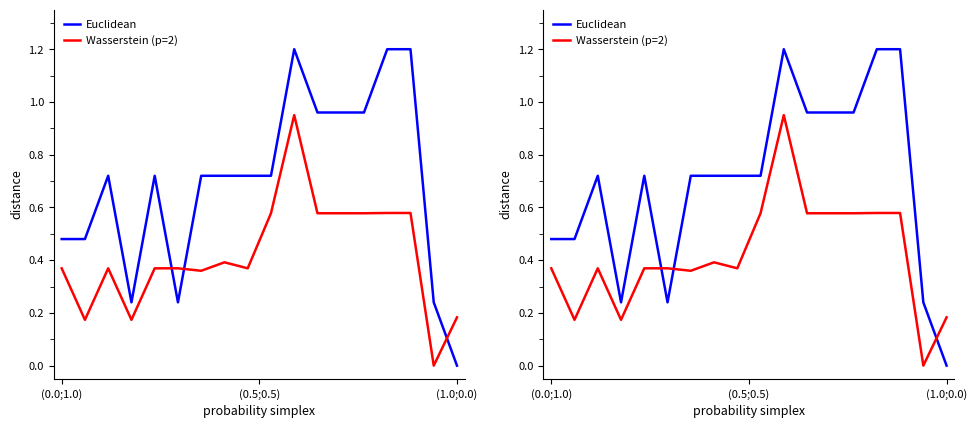

True or false: Wasserstein (p=2) has a value of 0.9 at 12.

False